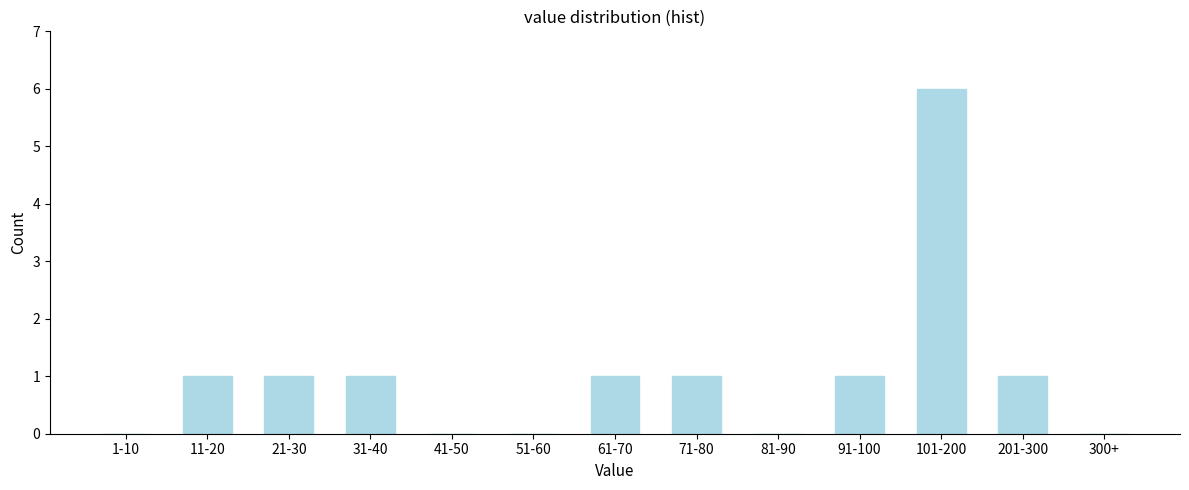

Reading left to right, what are all the values shown in this chart?

1-10=0	11-20=1	21-30=1	31-40=1	41-50=0	51-60=0	61-70=1	71-80=1	81-90=0	91-100=1	101-200=6	201-300=1	300+=0